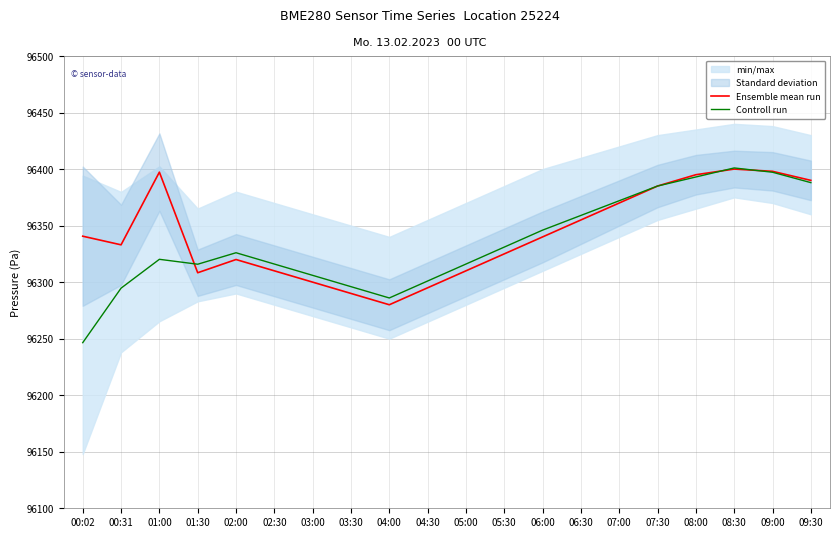

Is the value of Ensemble mean run at 01:00 greater than the value of Controll run at 05:00?

Yes